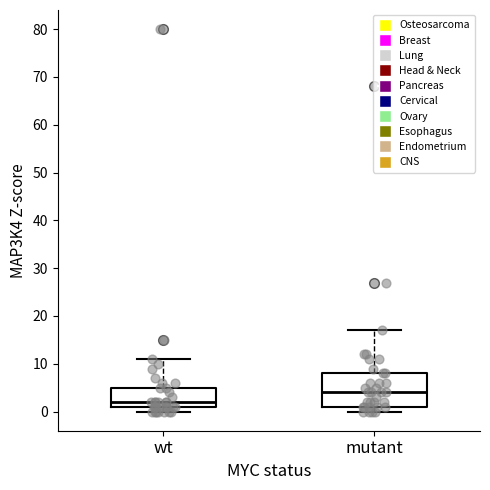

Which box is the tallest, from its lower edge to its upper edge?

mutant